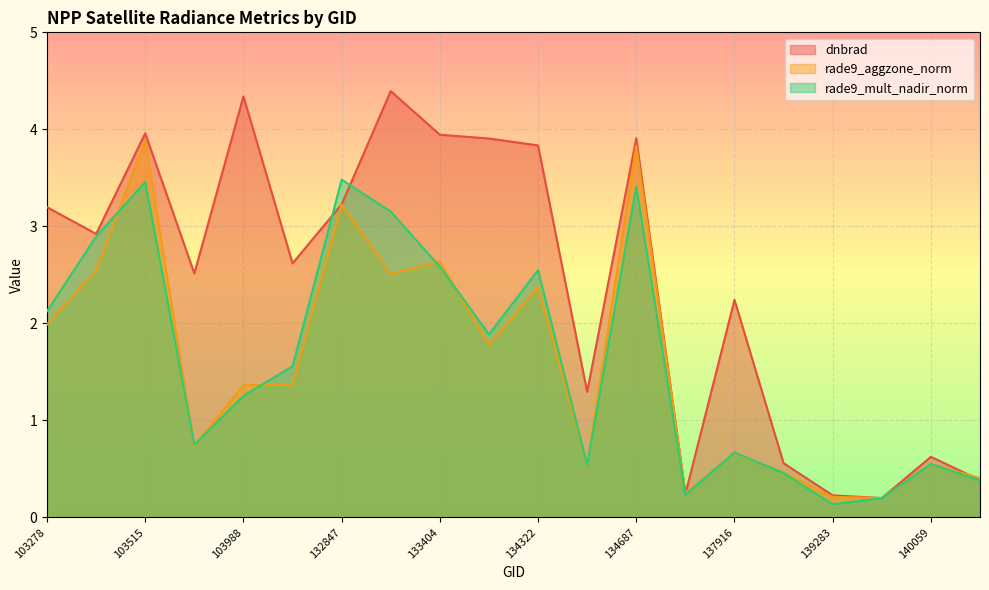

Which series has the largest total across all categories?

dnbrad